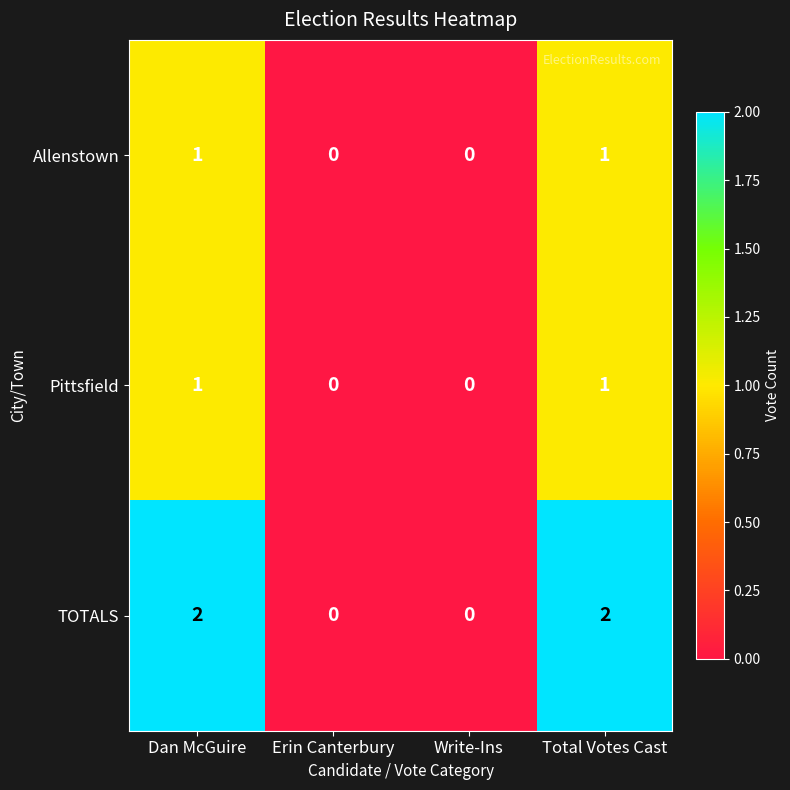

Which series has the largest range (max minus min)?

TOTALS